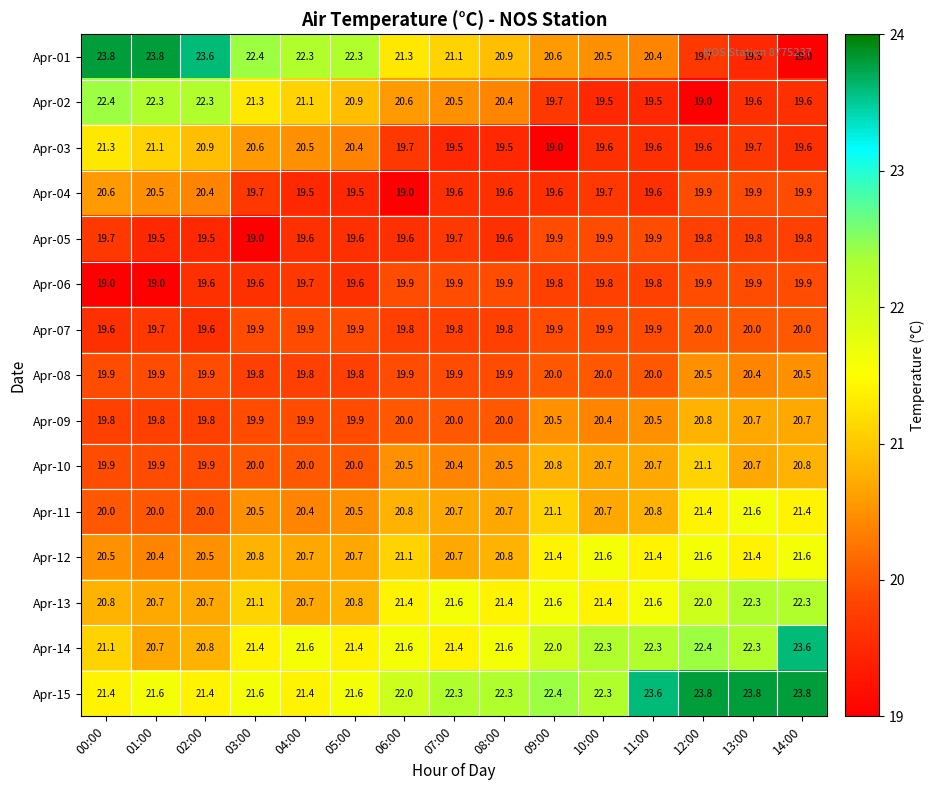

What is the average value of the Apr-05 series?

19.7